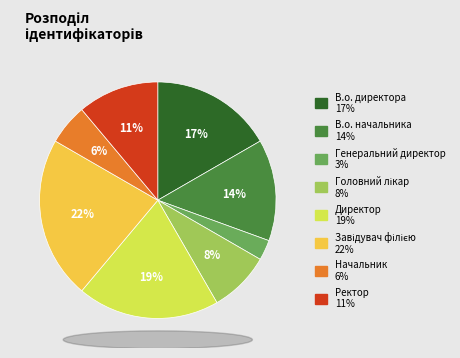

Which slice is the smallest?

Генеральний директор